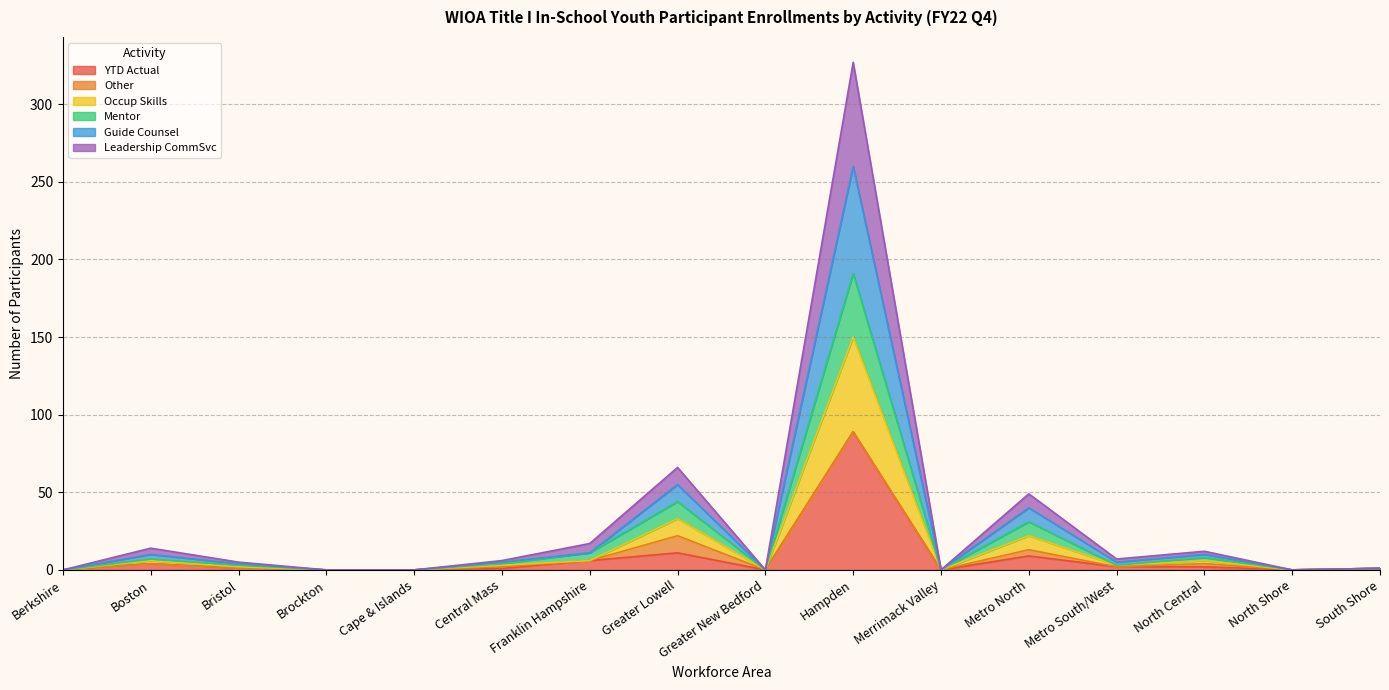

At which category is the sum across all series the highest?

Hampden